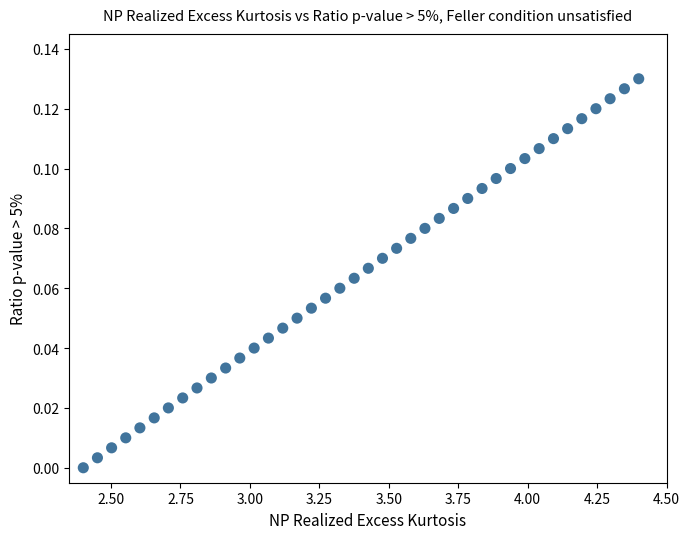

What is the range of X values (max minus min)?

2.0